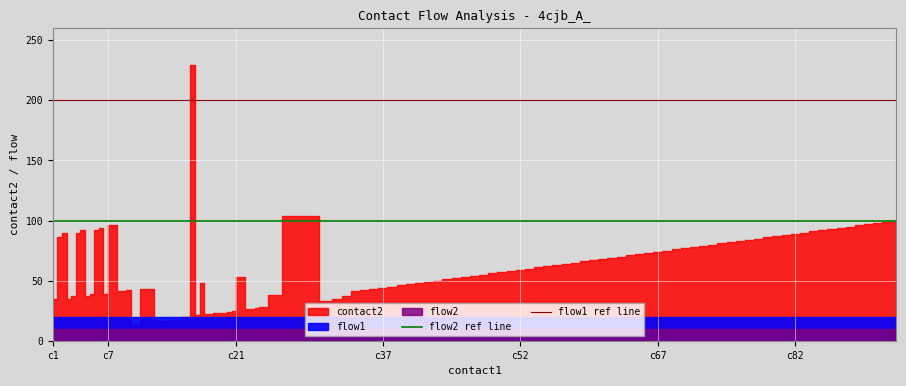

Is the value of flow1 ref line at c1 greater than the value of flow2 ref line at c1?

Yes